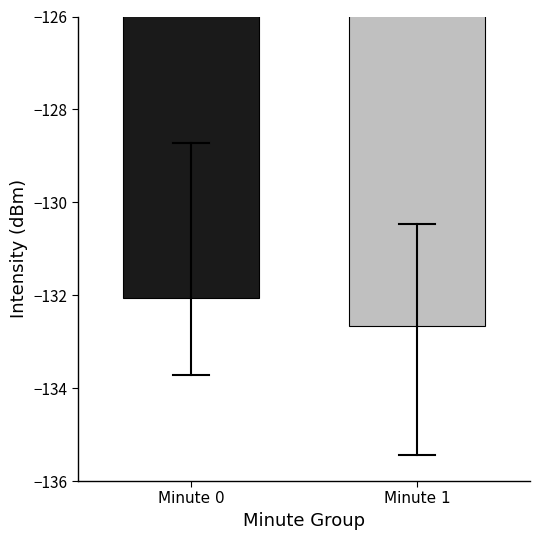

What is the value of the 1st bar from the left?

-132.1